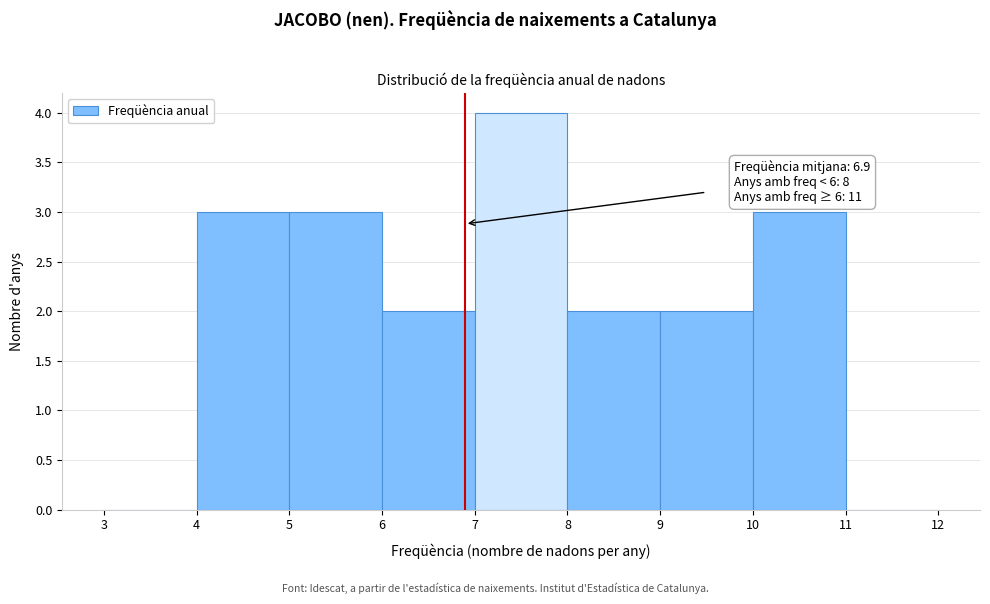

Which range on the x-axis has the tallest bar?

7 to 8